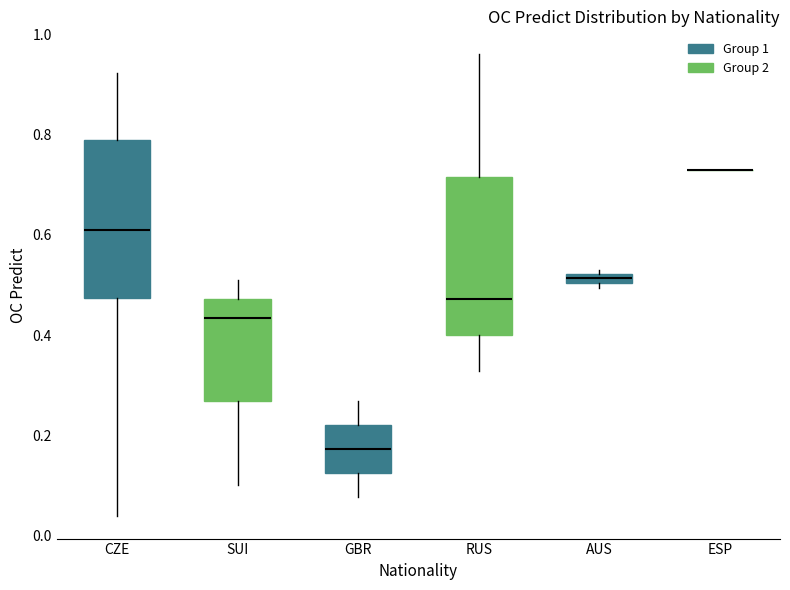

Where is the lower edge of the box for SUI on the y-axis? The values are not printed on the chart, so give them approximately, as read against the axis.

0.26